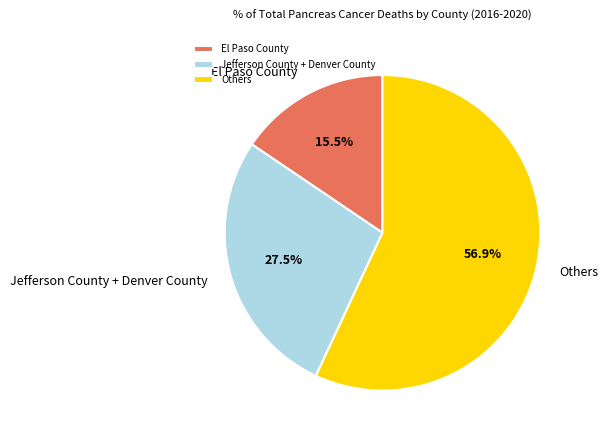

Count the number of slices in the pie.

3